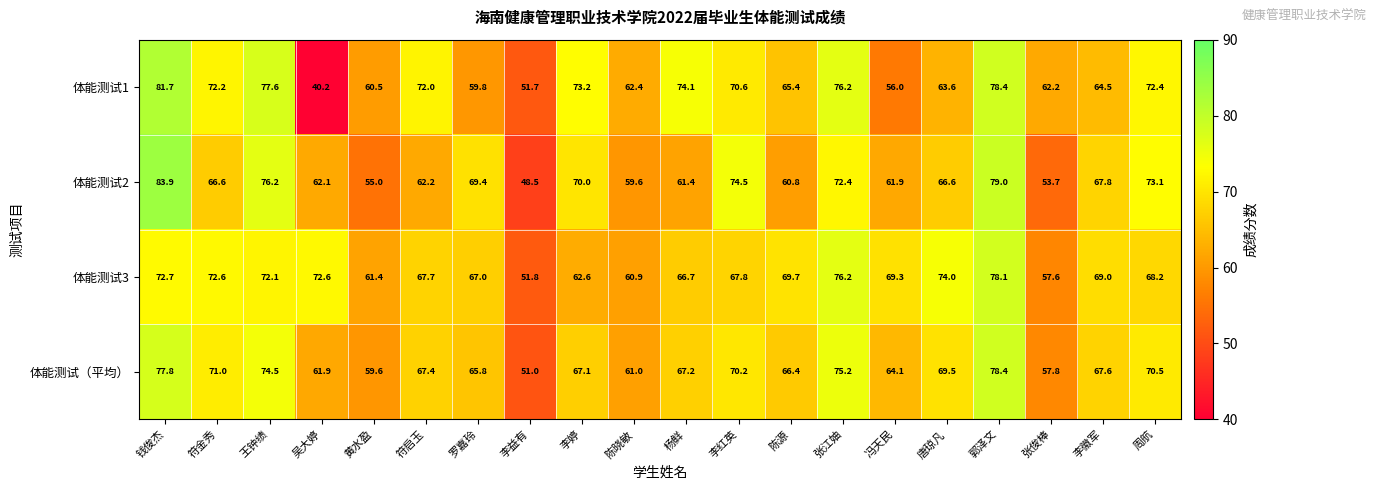

What is the difference between the second highest and minimum values in the 体能测试2 series?

30.5